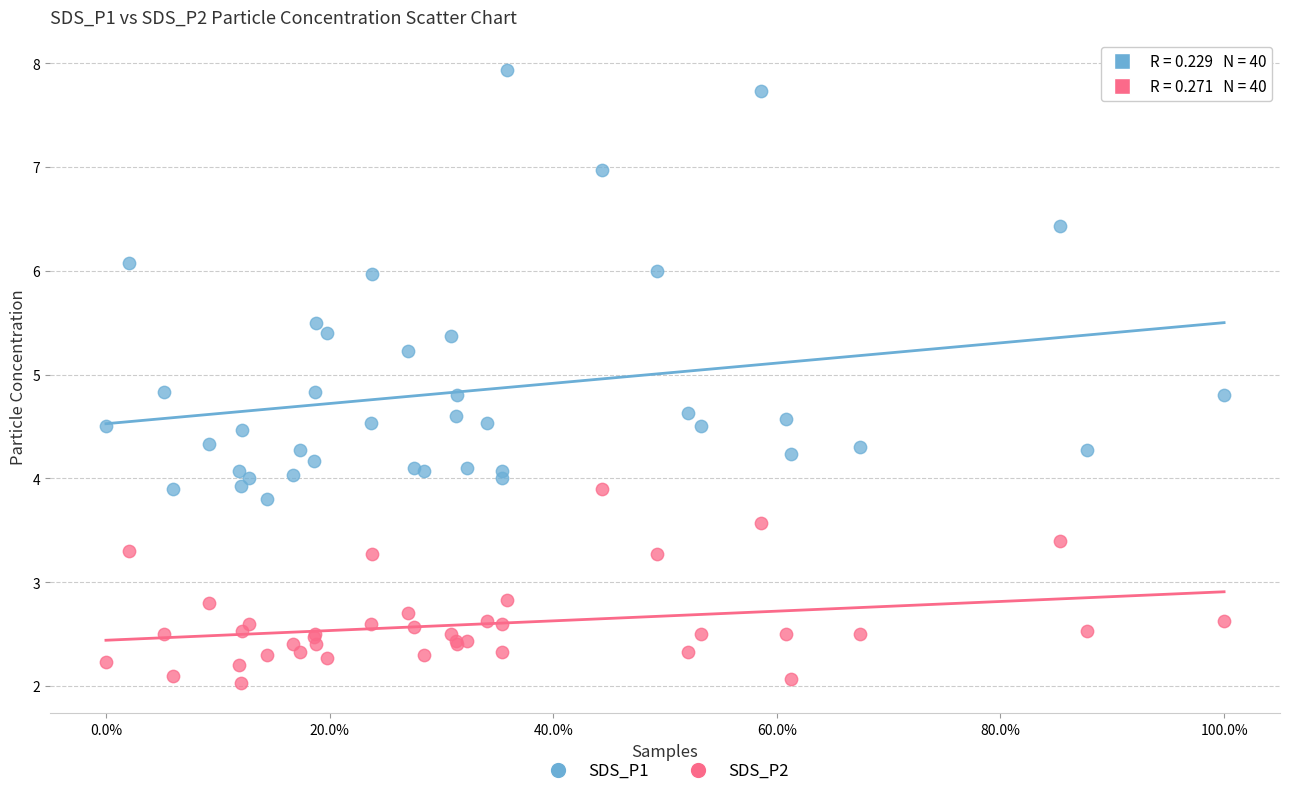

Which series contains the lowest Y value?

SDS_P2